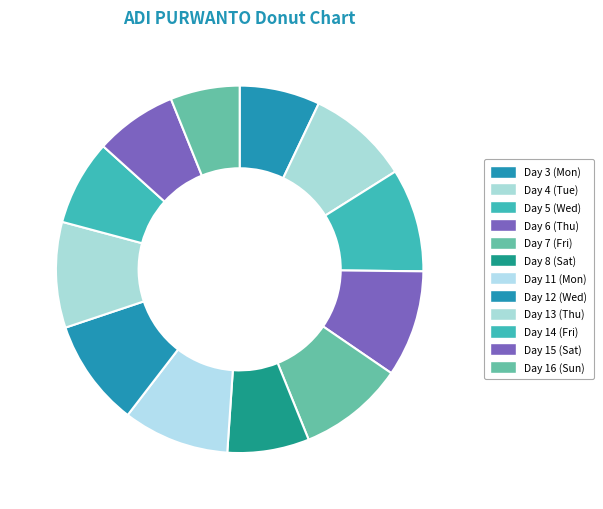

True or false: Day 13 (Thu) accounts for 9% of the total.

True